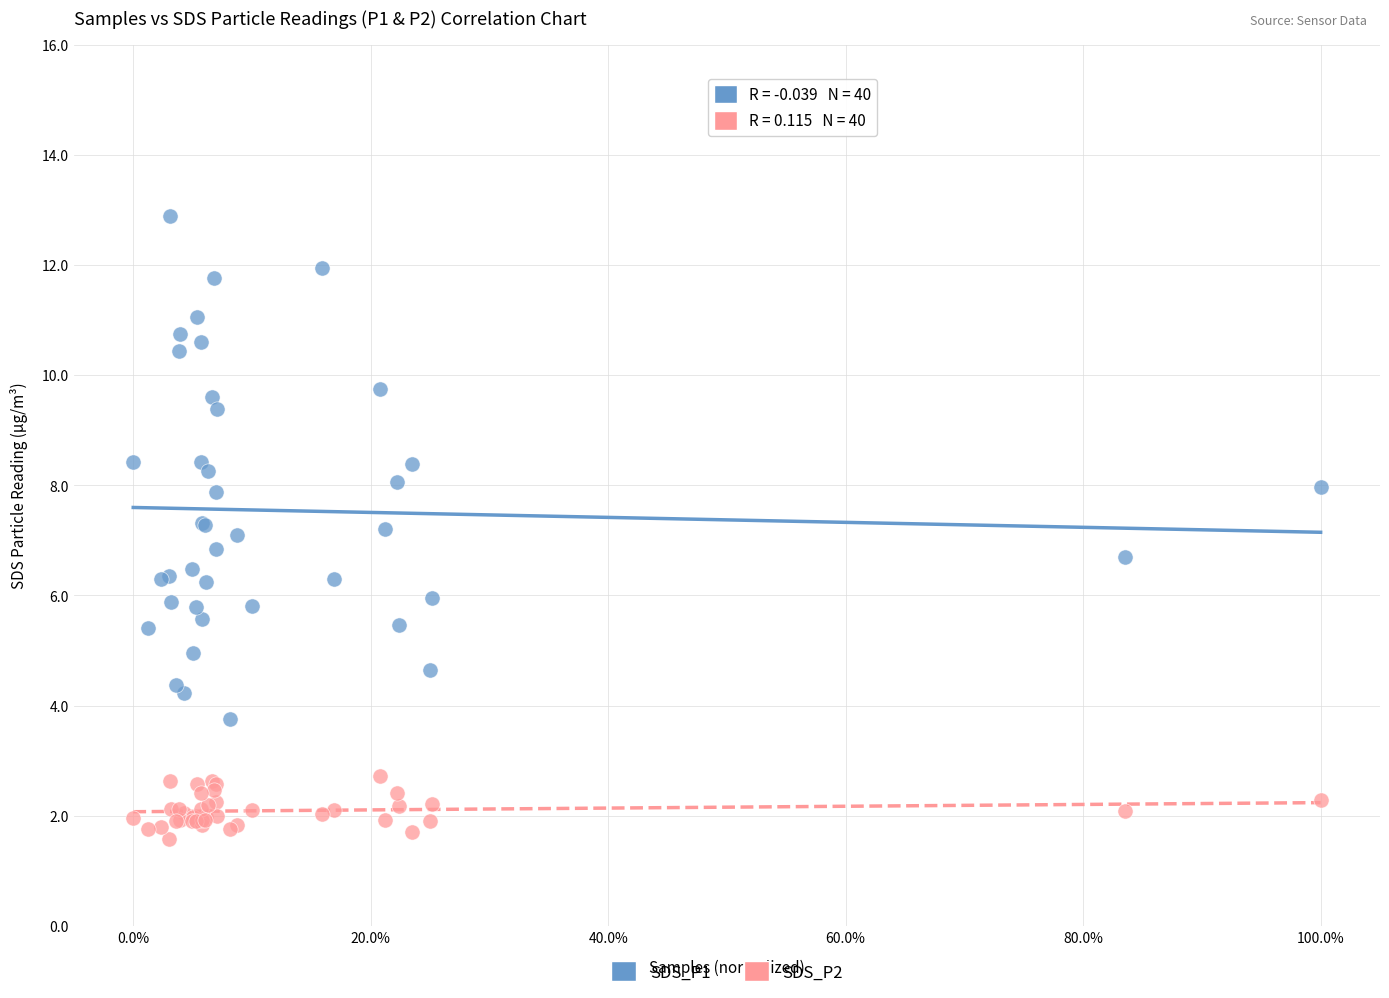

Which series reaches the maximum Y coordinate?

SDS_P1